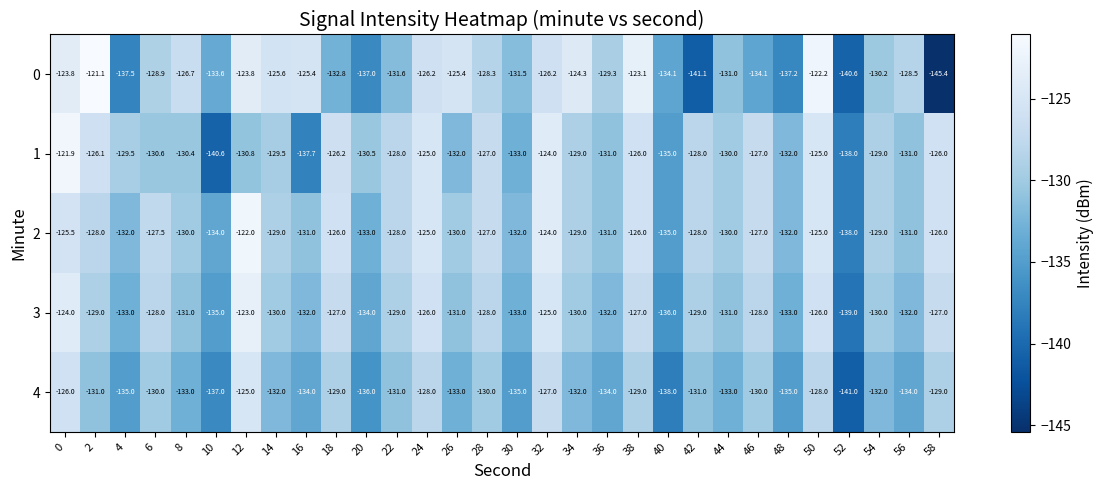

What is the difference between the second highest and second lowest values in the 3 series?

12.0